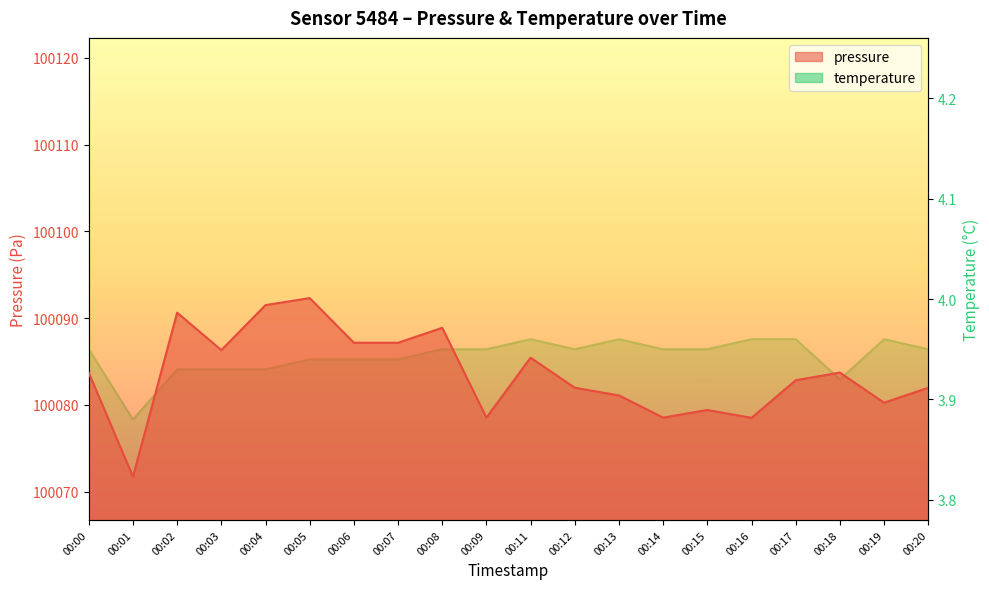

Between 00:03 and 00:05, which series saw the biggest shift?

pressure